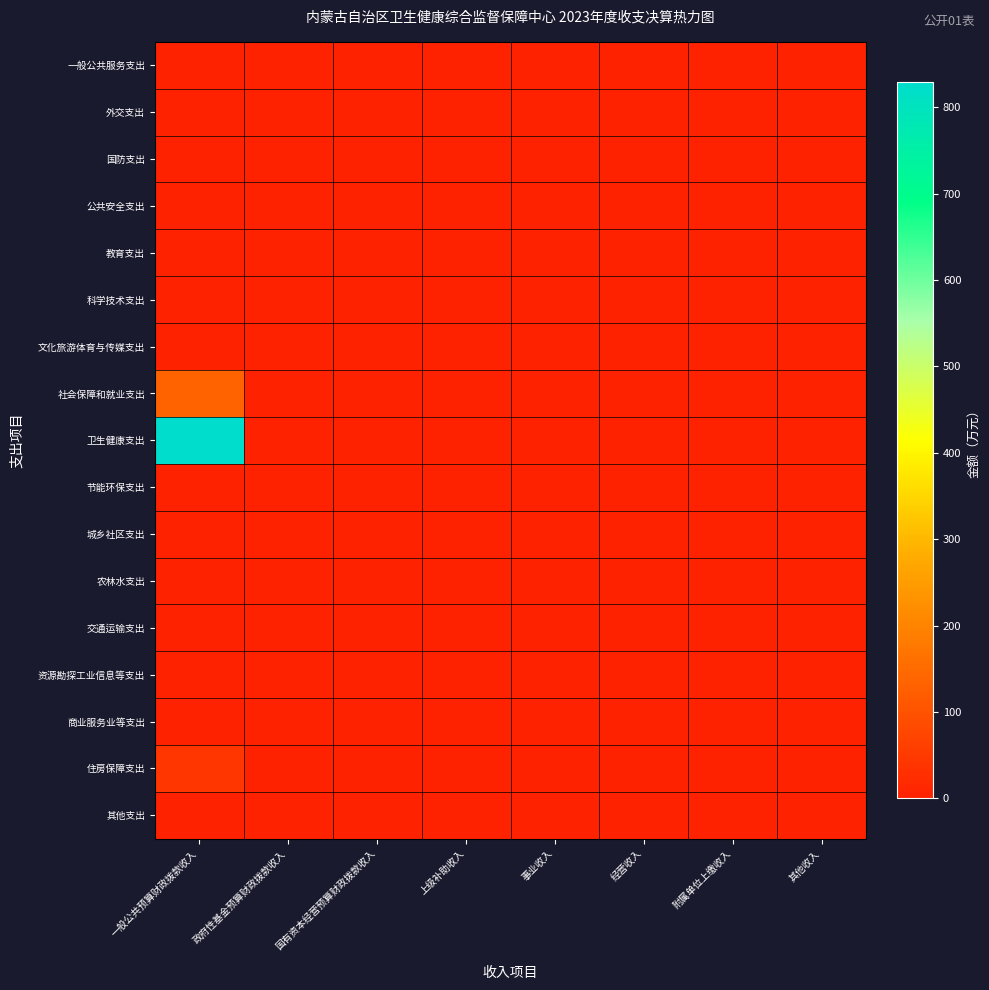

Which series has the largest range (max minus min)?

卫生健康支出